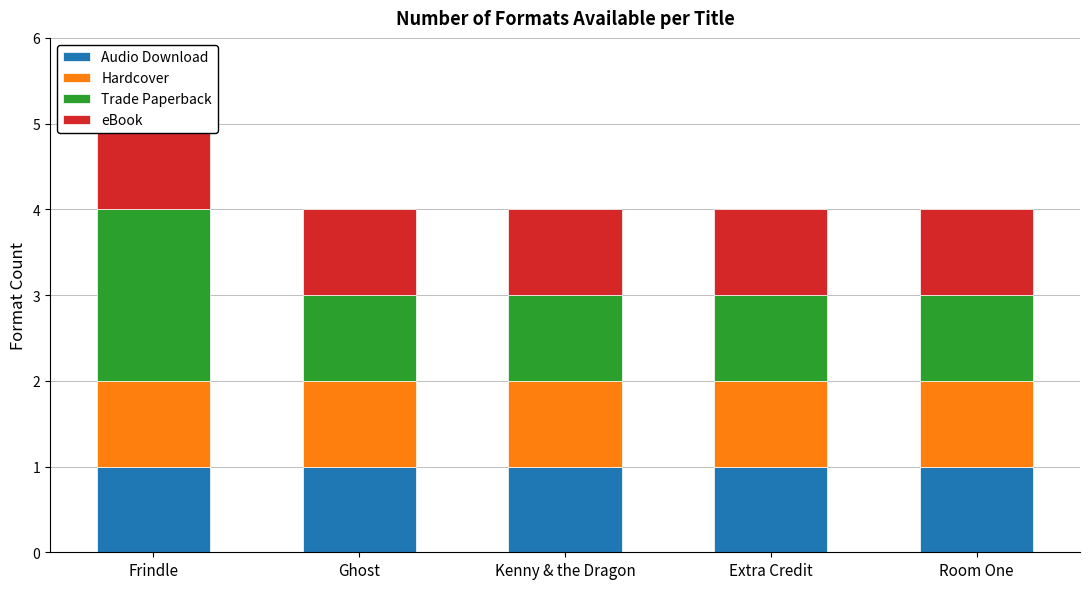

What is the highest value of the Hardcover series?

1